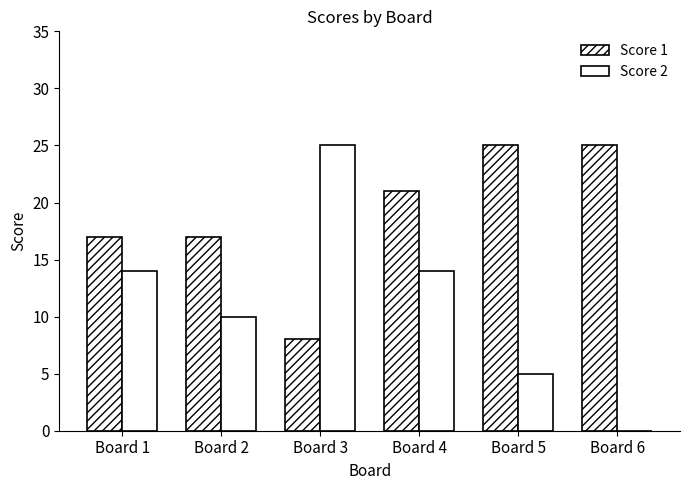

True or false: Score 1 has a value of 21 at Board 4.

True